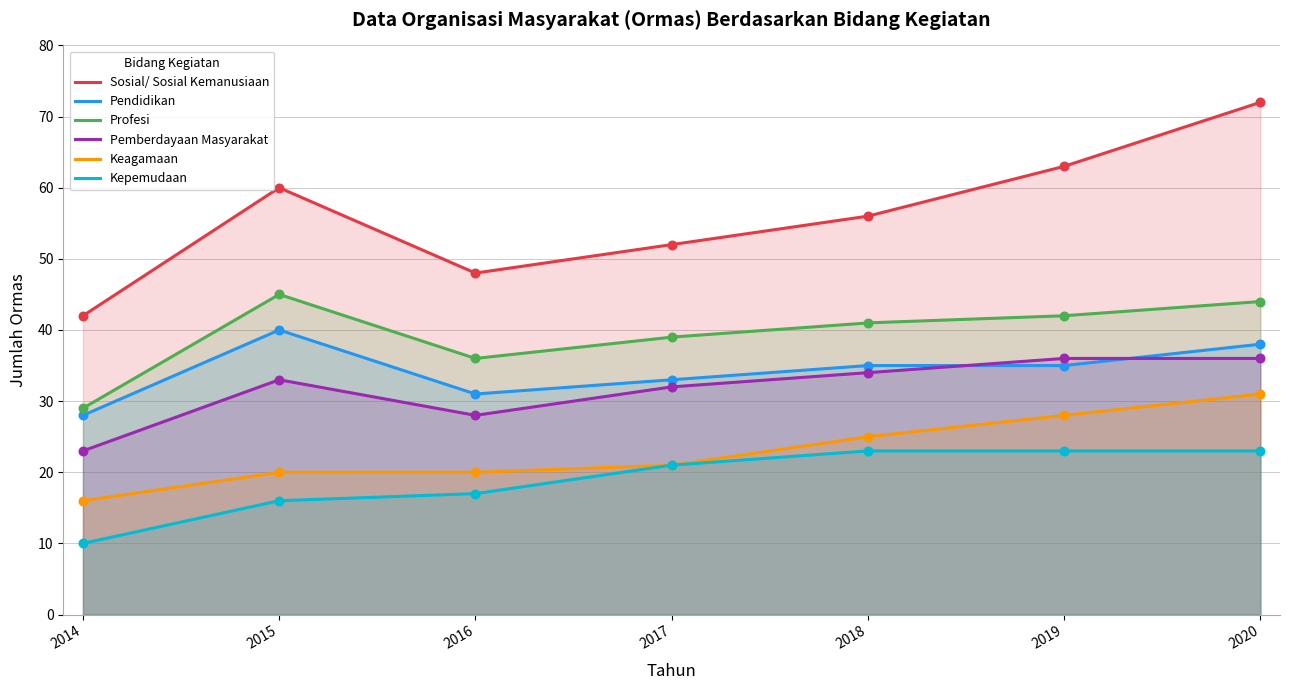

Which series contains the lowest Y value?

Kepemudaan